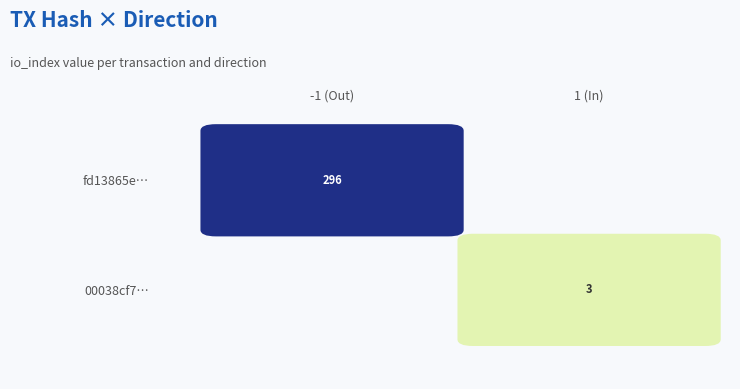

Which series has the widest spread of values?

fd13865e…